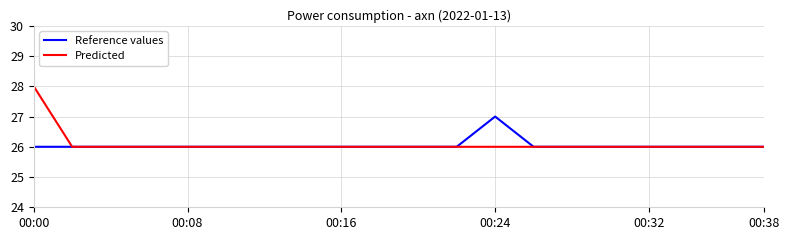

What is the minimum value shown in the chart?

26